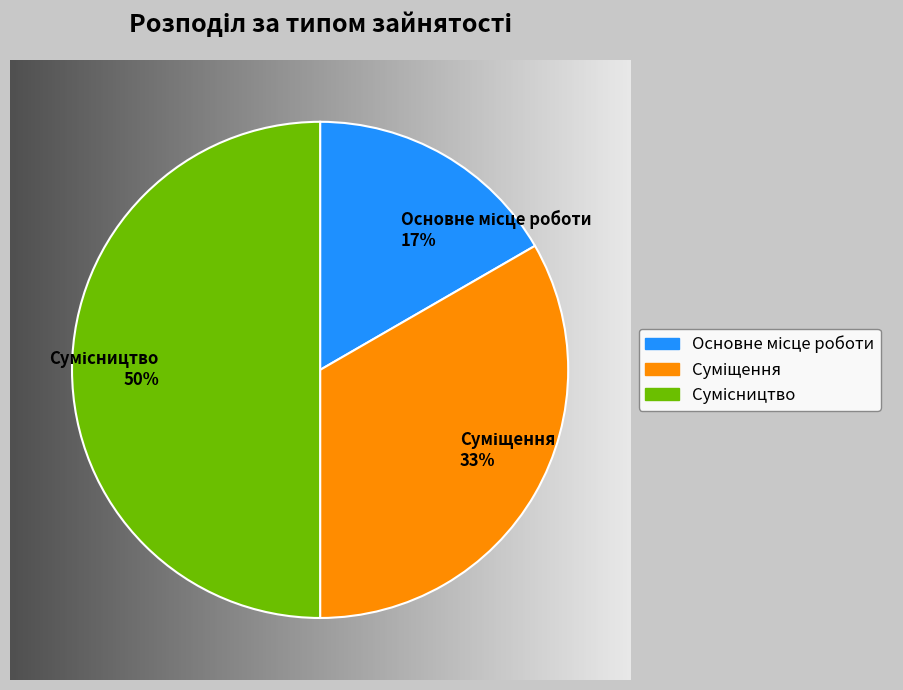

To the nearest percent, what is the difference between the largest and smallest slice percentages?

33%